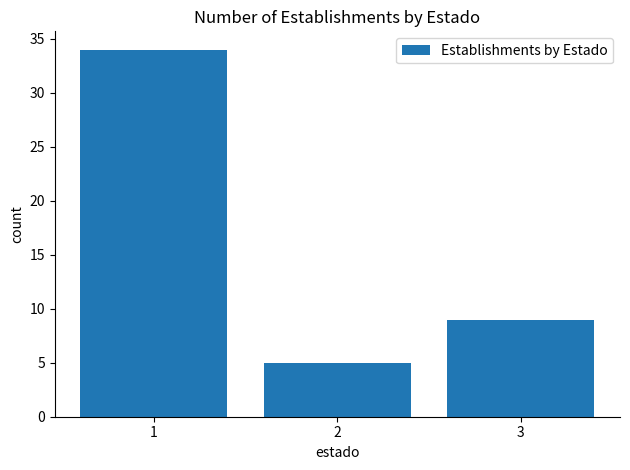

Does the chart contain any negative values?

No